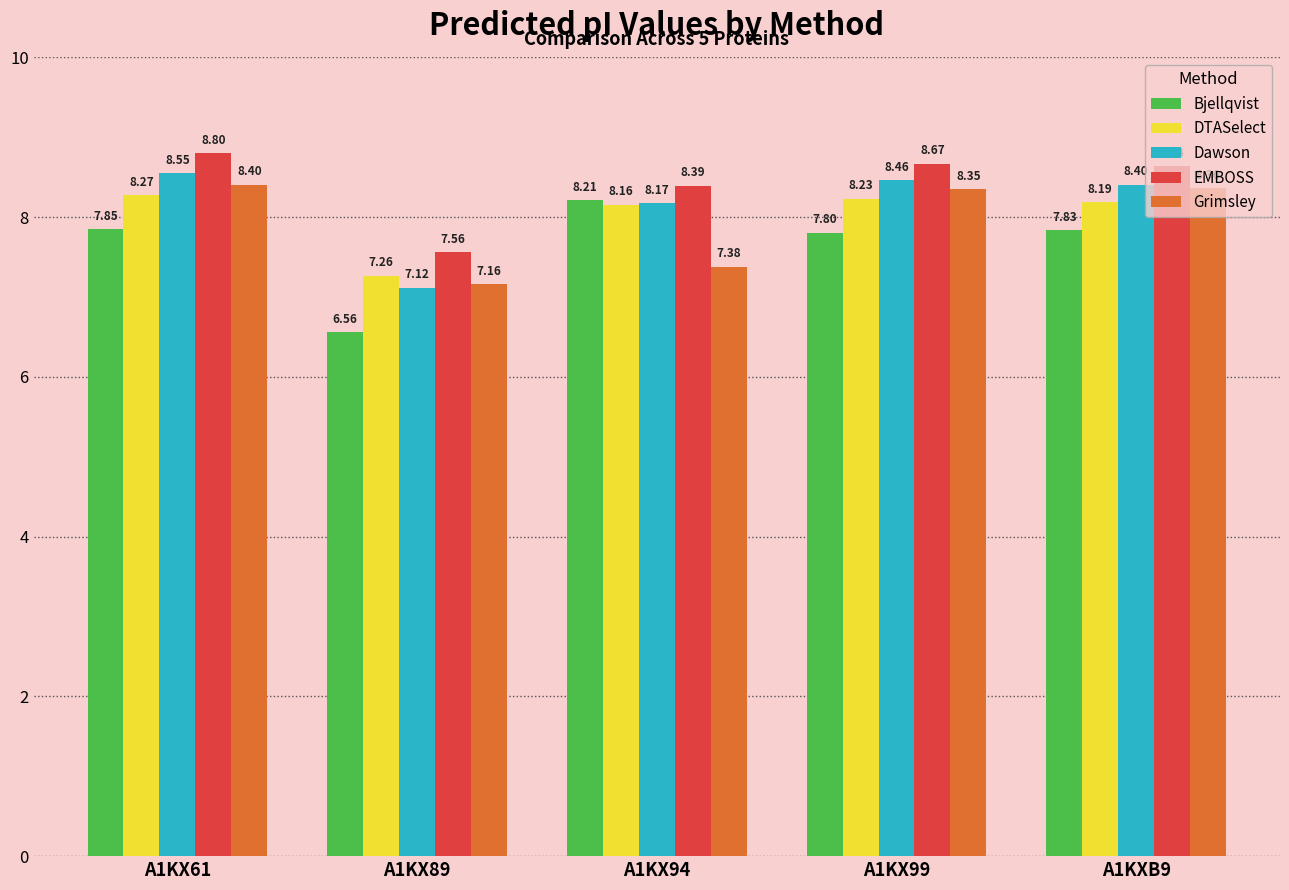

Is the value of EMBOSS at A1KX61 greater than the value of DTASelect at A1KX61?

Yes